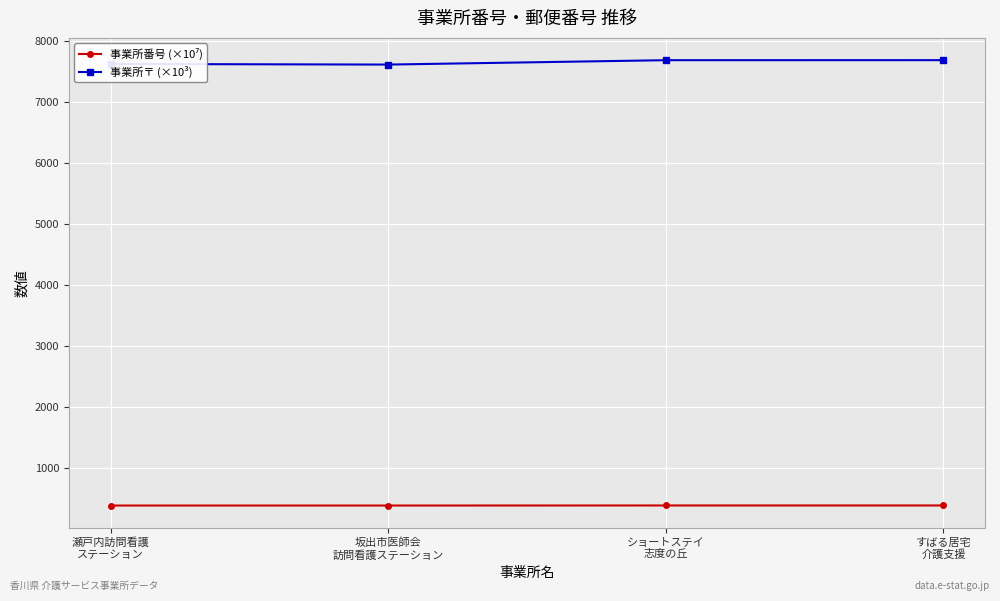

What is the value of the 事業所〒 (×10³) point at the 3rd from the left?

7692.1